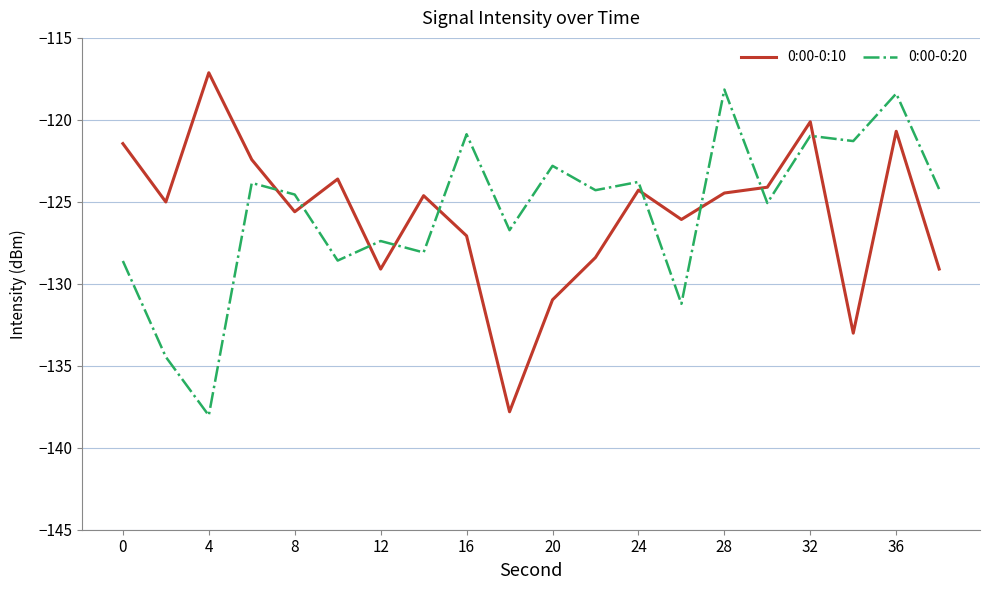

How many intersections are there between 0:00-0:10 and 0:00-0:20?

9